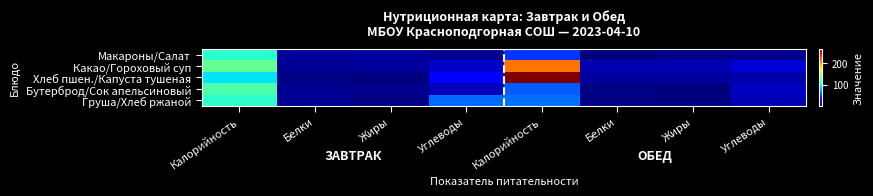

Reading left to right, what are all the values shown in this chart?

Макароны/Салат: Калорийность=107.5	Белки=7.3	Жиры=8.7	Углеводы=5.0	Калорийность=48.1	Белки=1.0	Жиры=3.1	Углеводы=3.5
Какао/Гороховый суп: Калорийность=126.2	Белки=5.8	Жиры=8.5	Углеводы=17.7	Калорийность=211.7	Белки=12.2	Жиры=12.9	Углеводы=20.3
Хлеб пшен./Капуста тушеная: Калорийность=94.0	Белки=2.3	Жиры=0.4	Углеводы=30.7	Калорийность=268.8	Белки=7.8	Жиры=8.0	Углеводы=9.9
Бутерброд/Сок апельсиновый: Калорийность=119.3	Белки=5.1	Жиры=3.8	Углеводы=14.8	Калорийность=59.0	Белки=1.8	Жиры=0.4	Углеводы=16.2
Груша/Хлеб ржаной: Калорийность=108.8	Белки=5.4	Жиры=2.0	Углеводы=62.0	Калорийность=64.0	Белки=2.2	Жиры=0.4	Углеводы=13.0